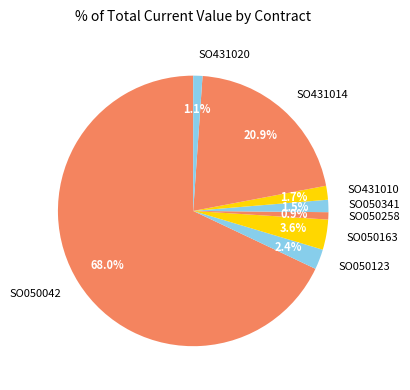

To the nearest percent, what is the difference between the largest and smallest slice percentages?

67%